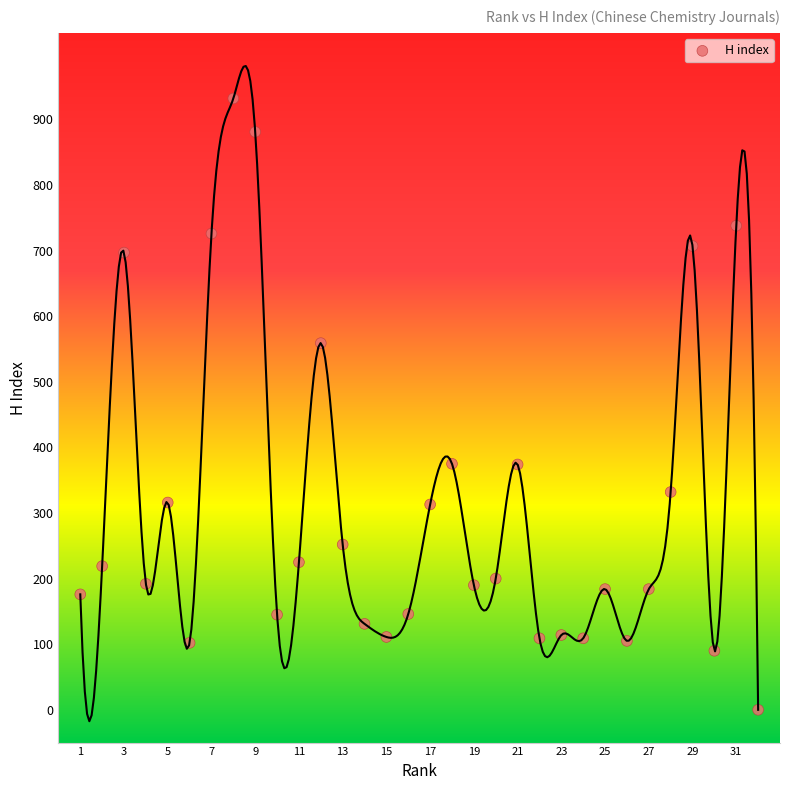

What is the range of X values (max minus min)?

31